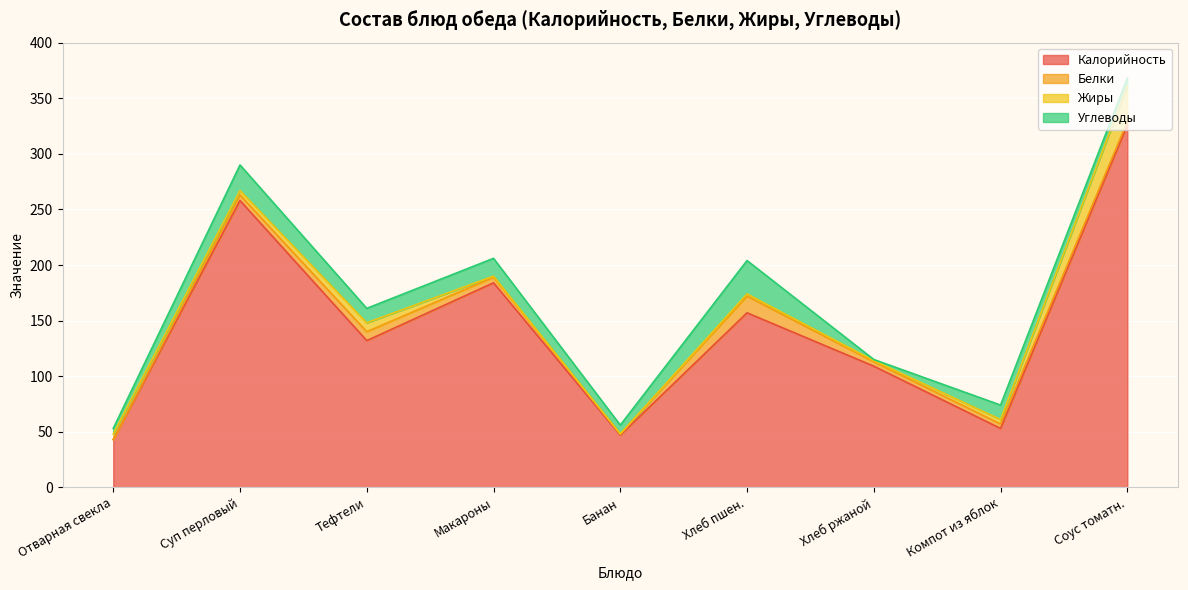

True or false: Калорийность and Углеводы cross at least once.

False